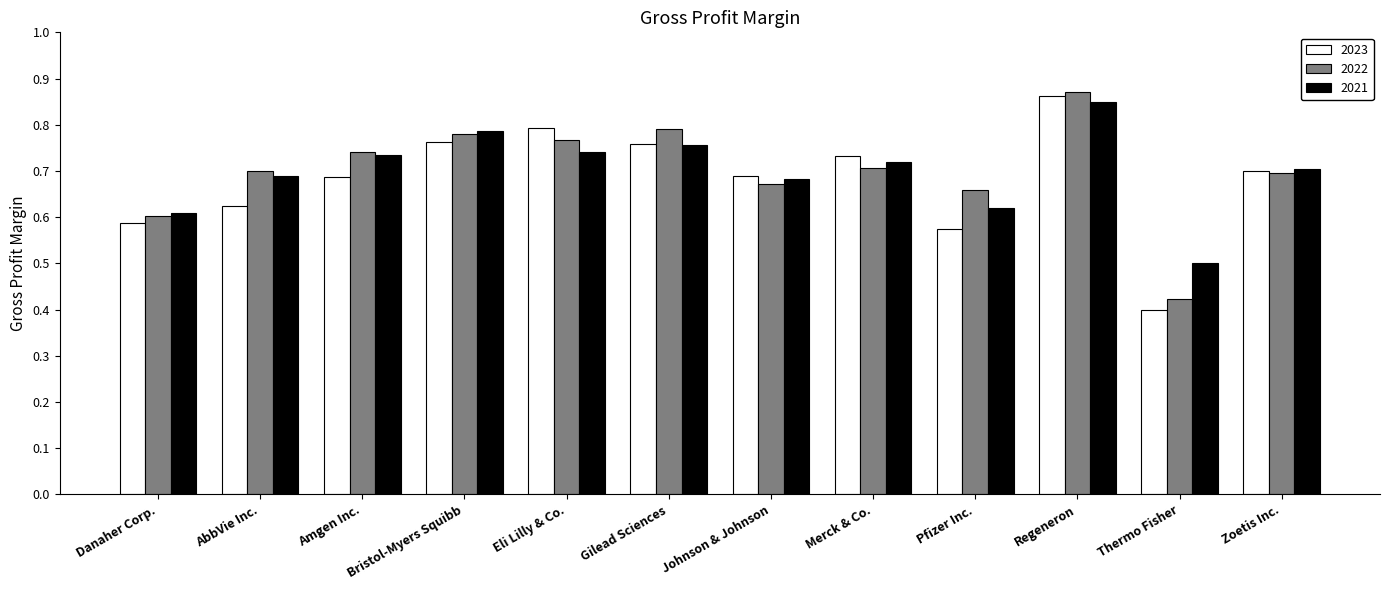

What is the label of the 6th bar from the left?

Gilead Sciences